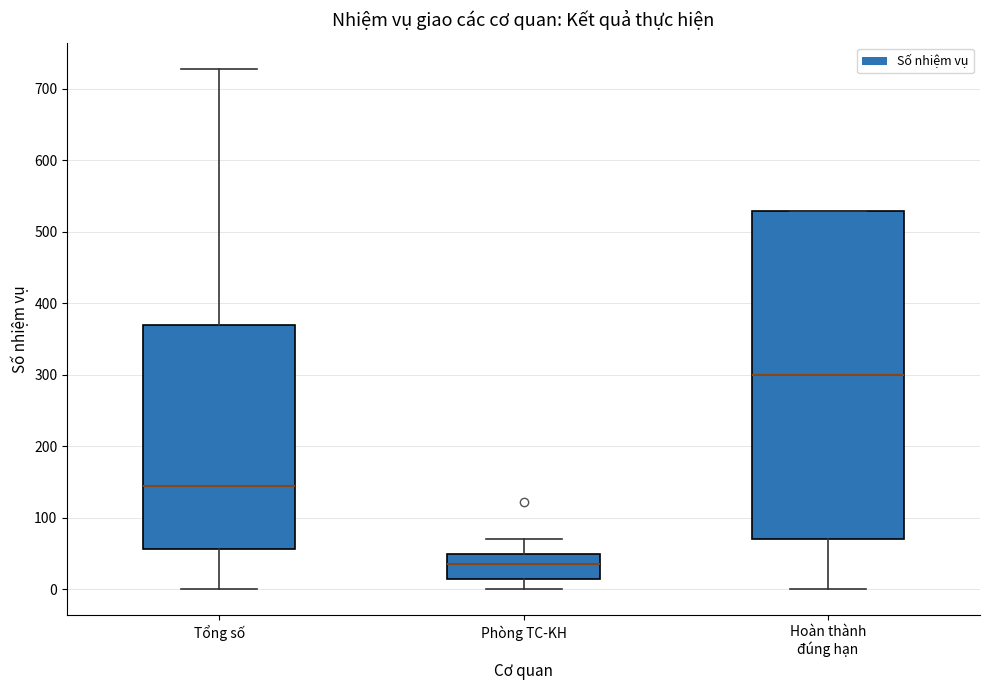

Comparing the boxes themselves (not the whiskers), which one is the tallest?

Hoàn thành đúng hạn